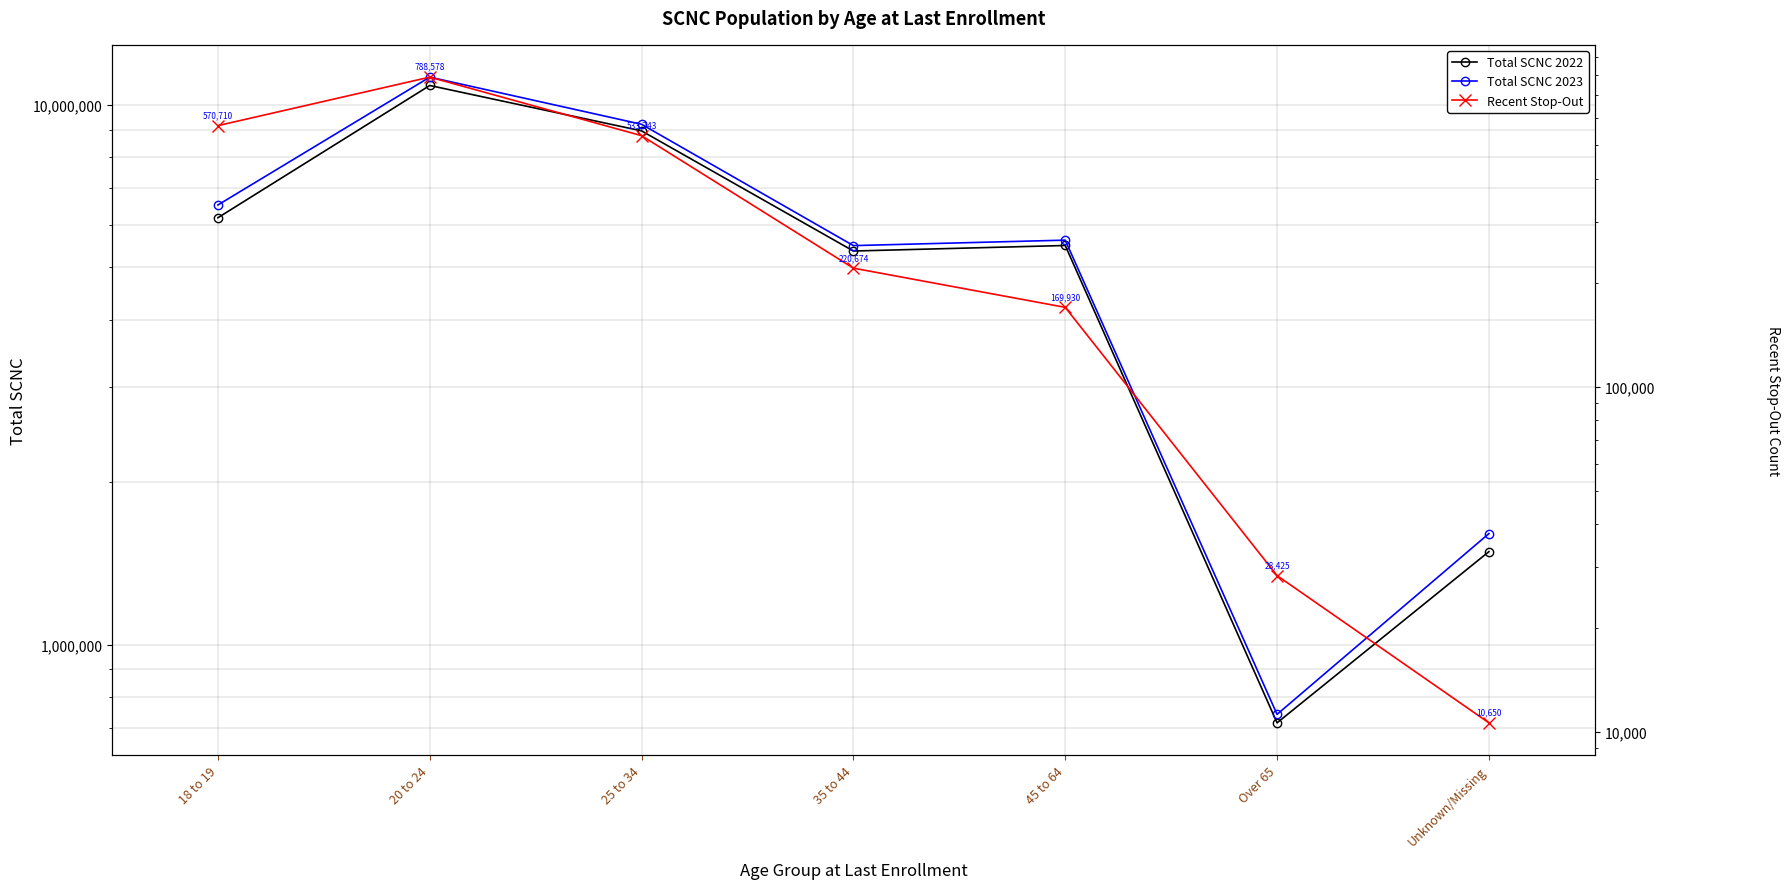

Count the number of categories in the chart.

7